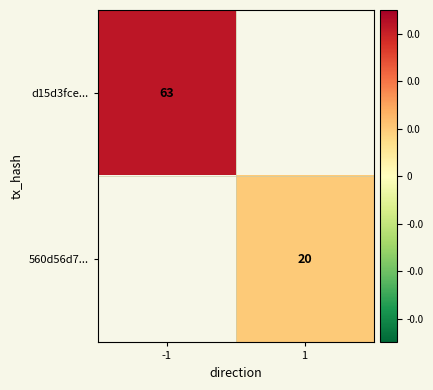

What is the greatest value displayed?

63.0